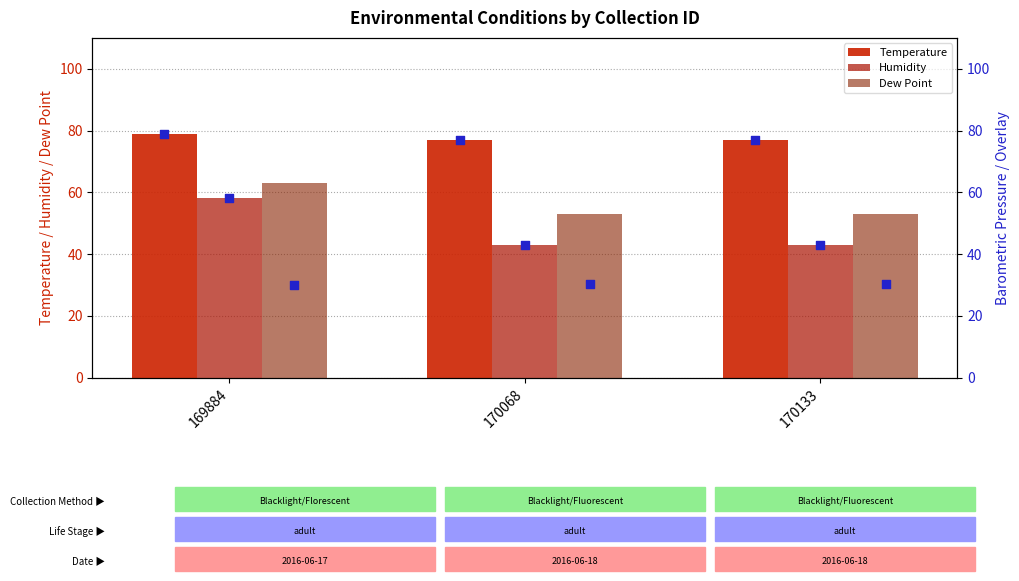

Which series has the largest total across all categories?

Temperature